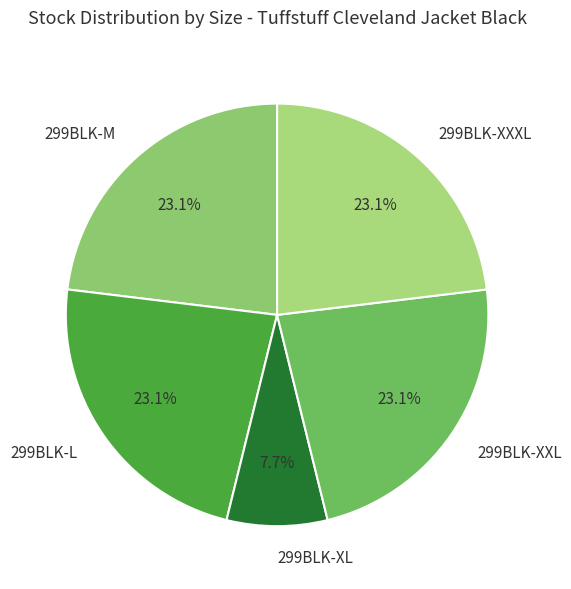

Does any single category account for the majority?

No